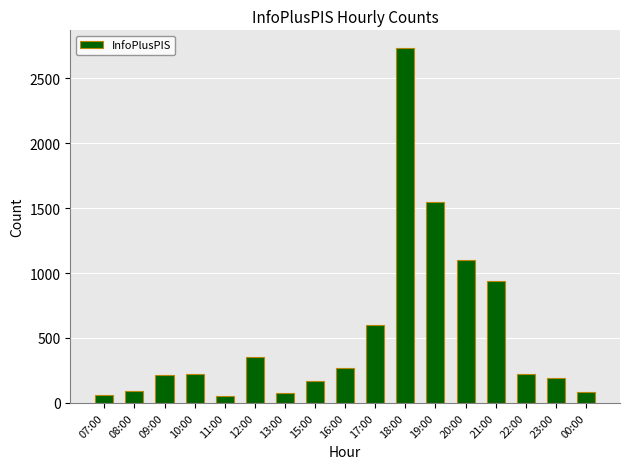

The chart shows a value of 213 at 09:00. True or false?

True